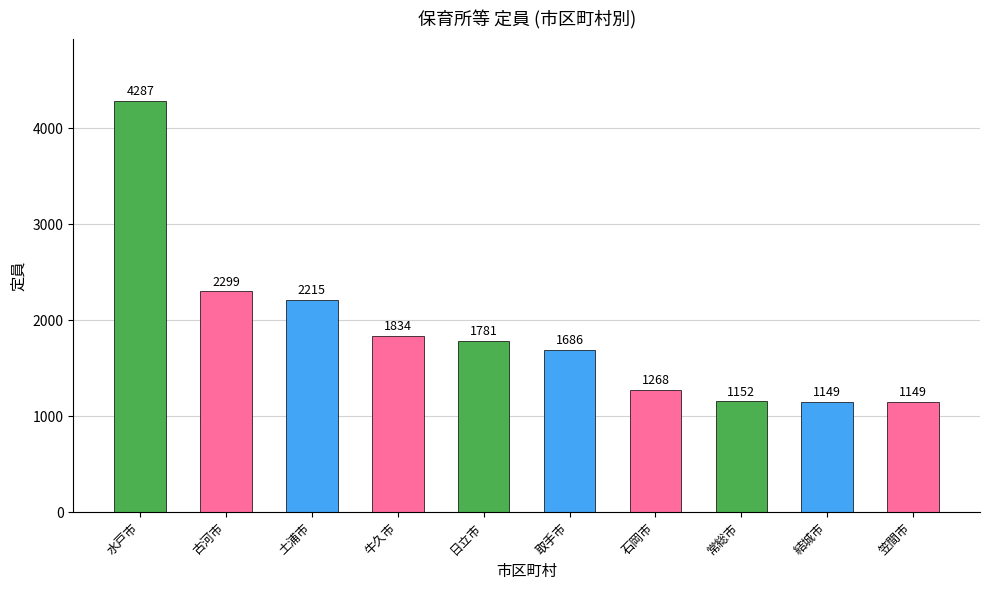

What is the change in value from 牛久市 to 常総市?

-682